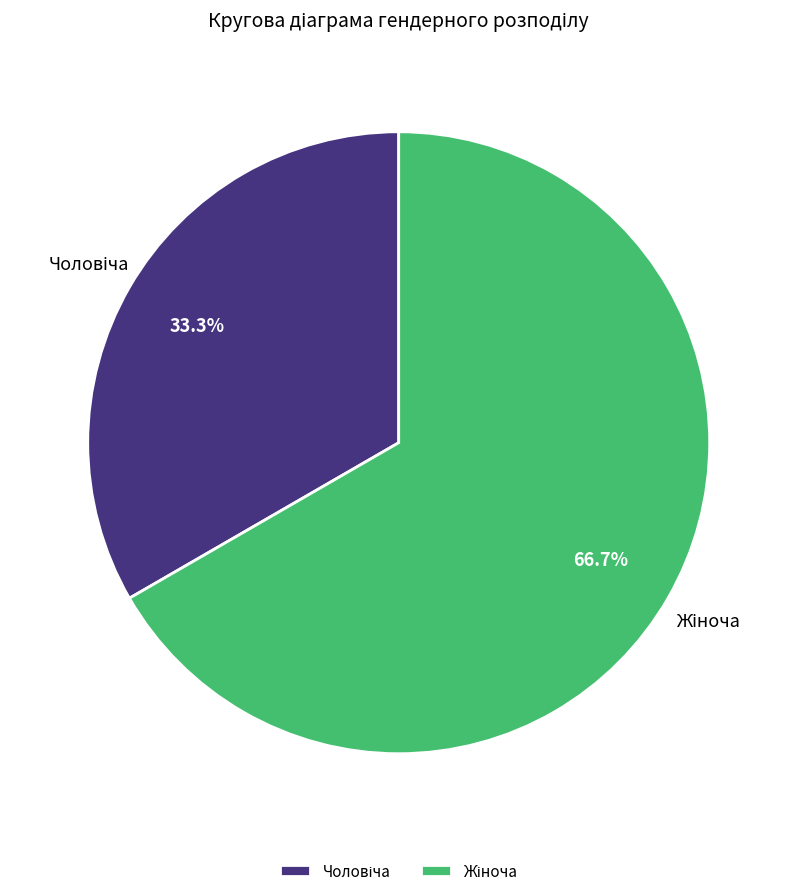

How many segments does this pie chart have?

2